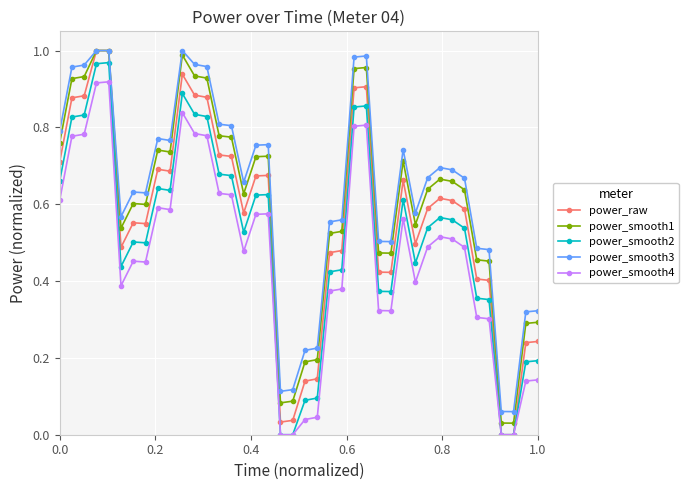

List the series in order of their overall mean, highest first.

power_smooth3, power_smooth1, power_raw, power_smooth2, power_smooth4